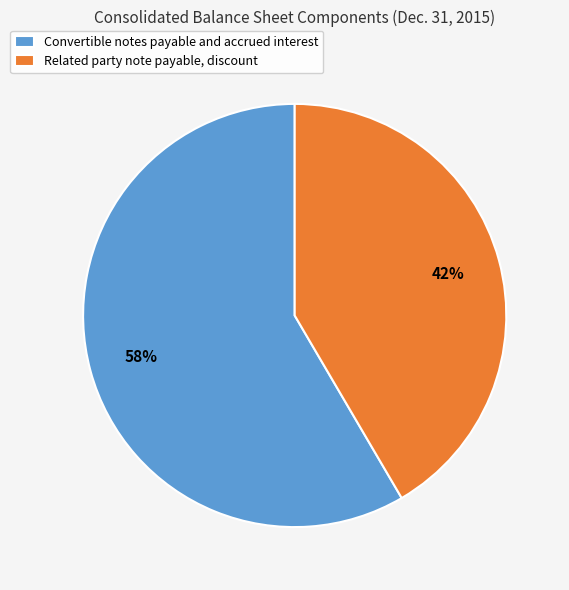

Do Related party note payable, discount and Convertible notes payable and accrued interest together represent more than half of the pie?

Yes